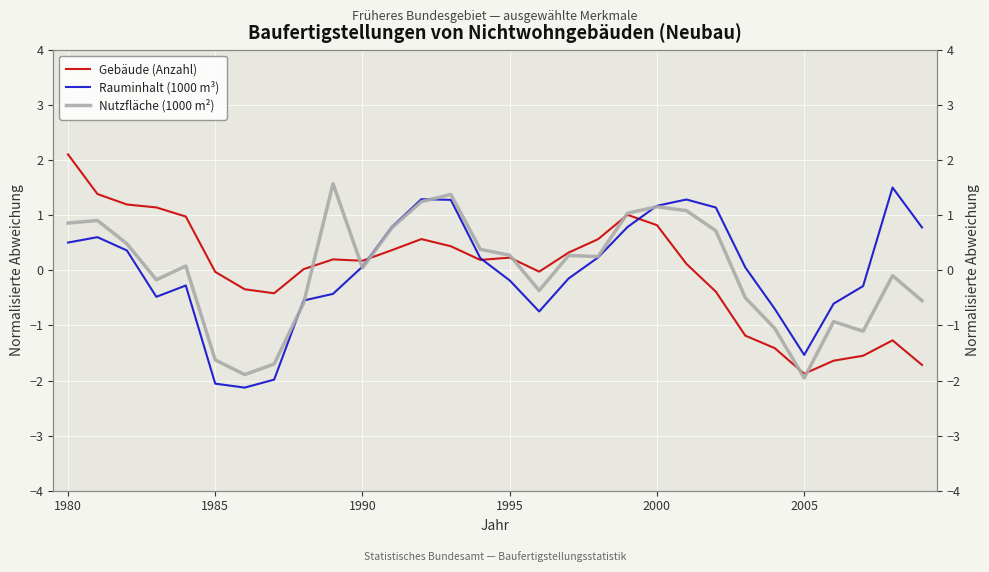

What is the difference between the maximum and minimum values in the Rauminhalt (1000 m³) series?

3.6